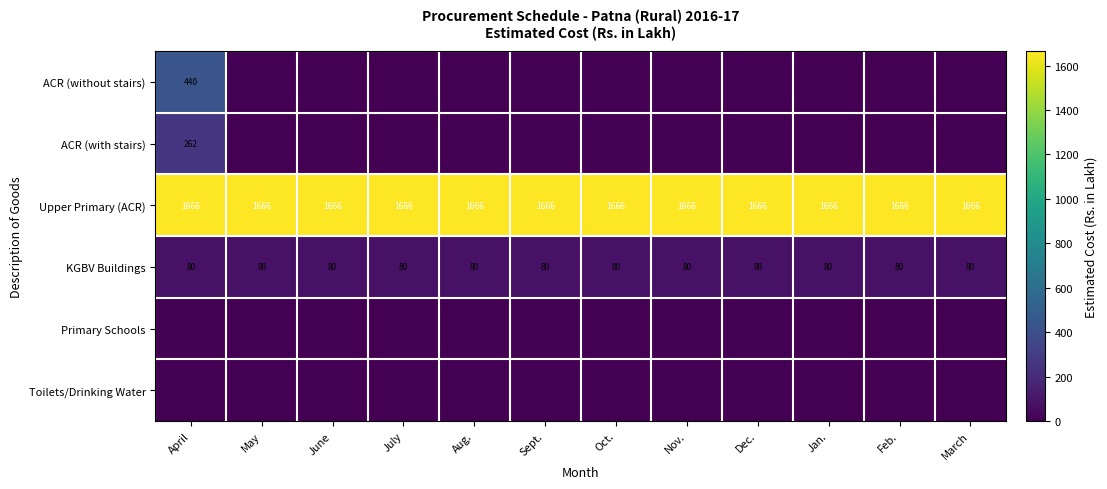

How many categories are shown in the chart?

12